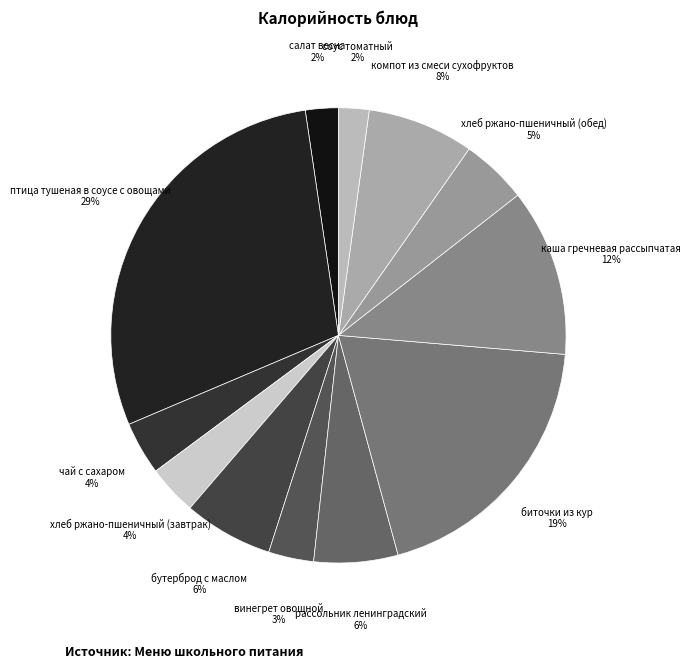

What is the largest slice in the pie chart?

птица тушеная в соусе с овощами